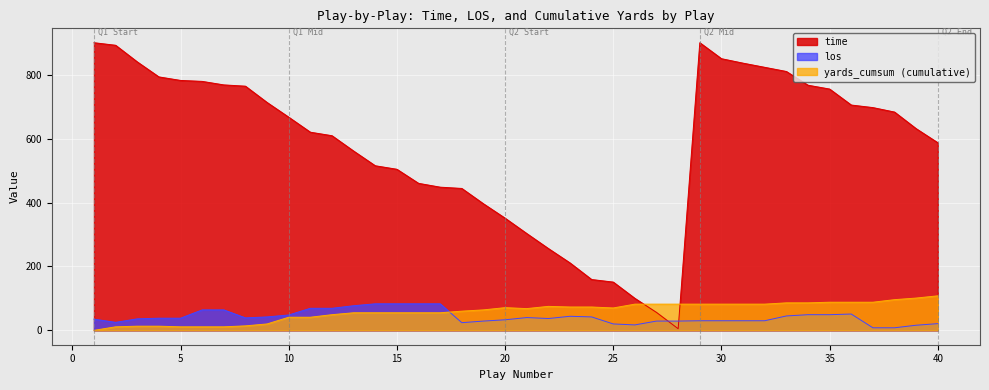

After their last crossing, which series has the higher values: los or time?

time